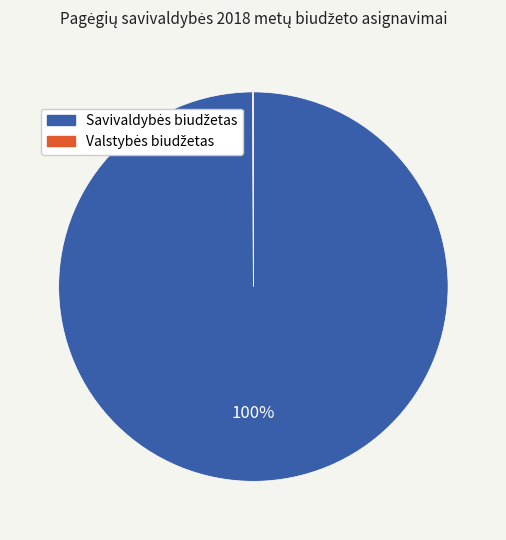

Is there any slice that represents more than half of the pie?

Yes